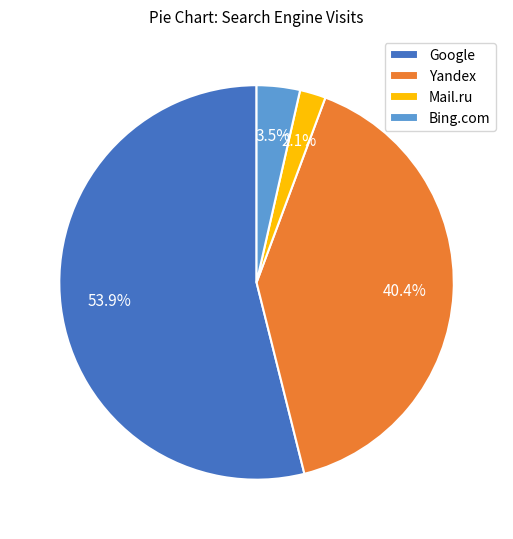

Which has a higher value, Google or Mail.ru?

Google